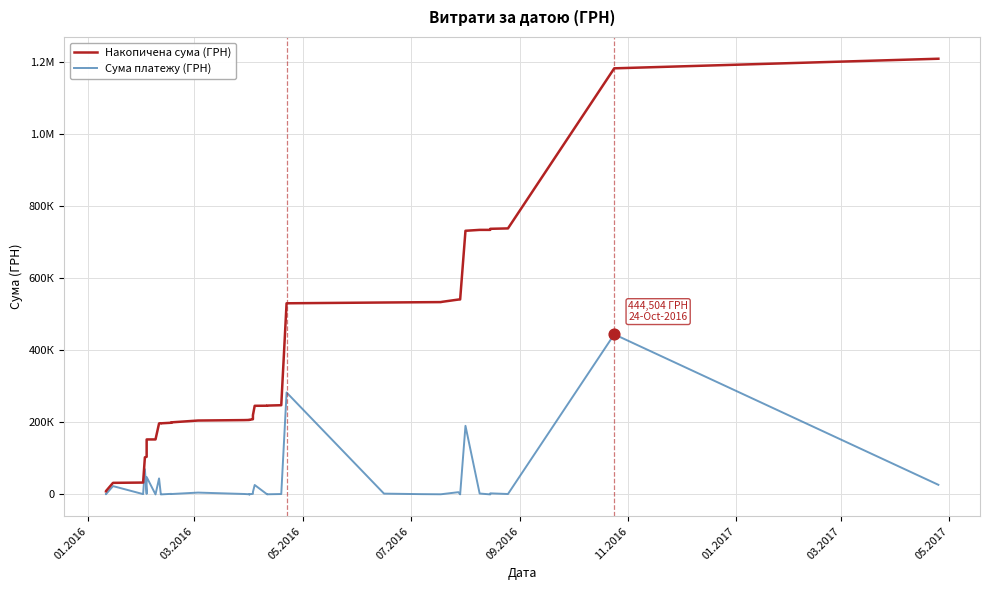

Is the value of Сума платежу (ГРН) at 11.2016 greater than the value of Накопичена сума (ГРН) at 11?

No